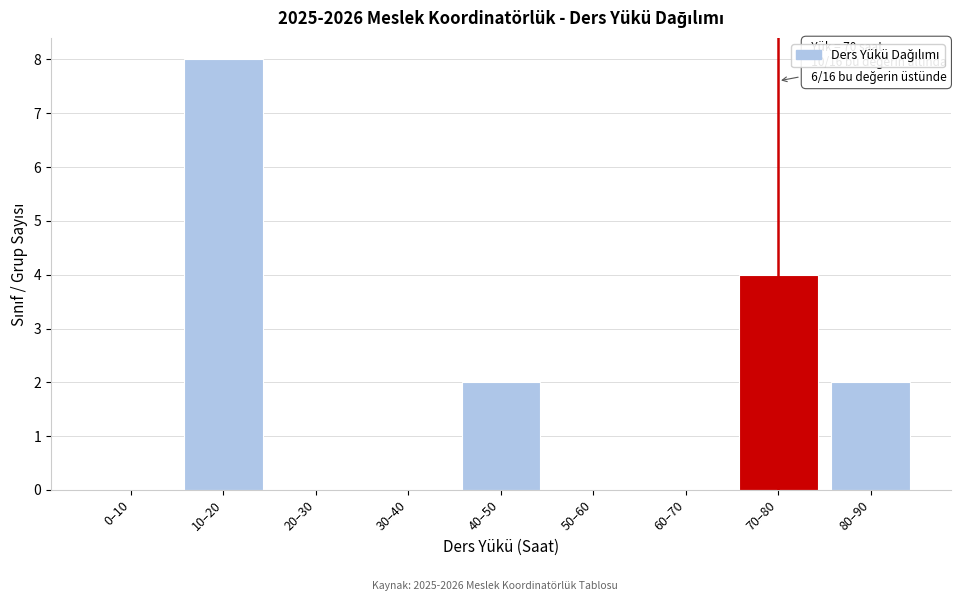

Reading left to right, what are all the values shown in this chart?

0–10=0	10–20=8	20–30=0	30–40=0	40–50=2	50–60=0	60–70=0	70–80=4	80–90=2